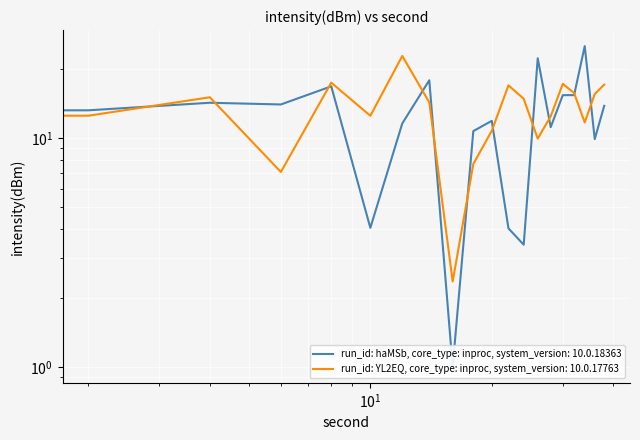

The Mean intensity per minute (series A) series shows 13.8 at 38. True or false?

True